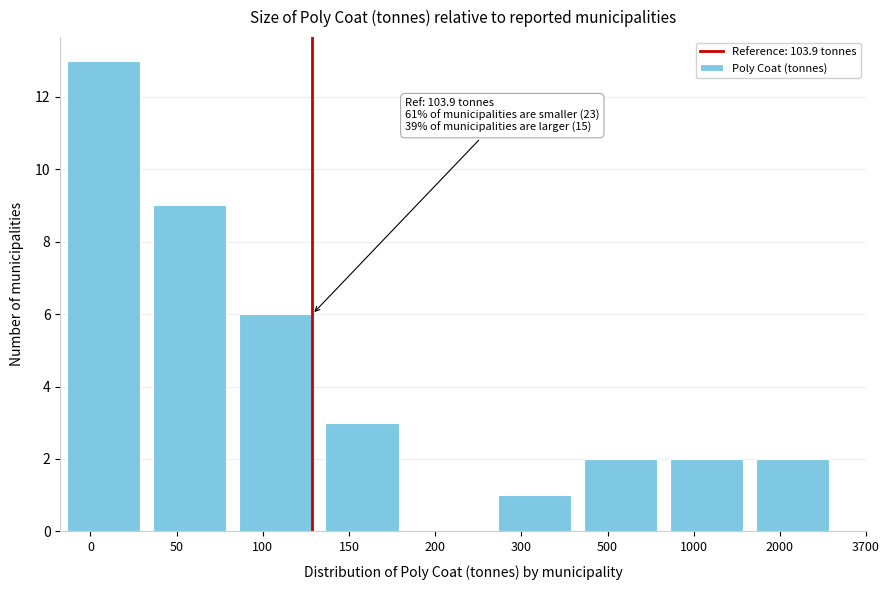

Reading left to right, what are all the values shown in this chart?

0=13	50=9	100=6	150=3	200=0	300=1	500=2	1000=2	2000=2